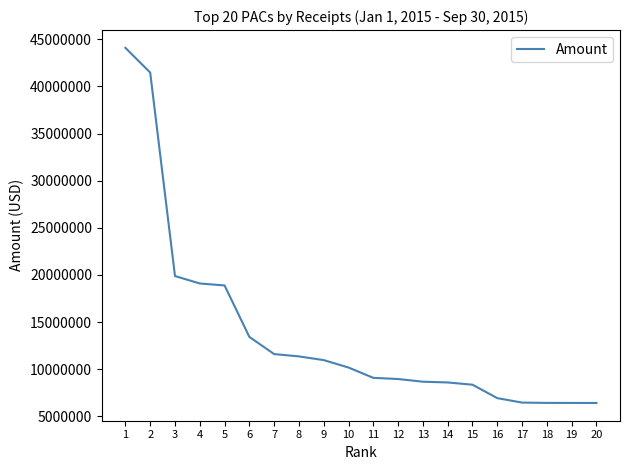

The value at 8 is 11349336.6. True or false?

True